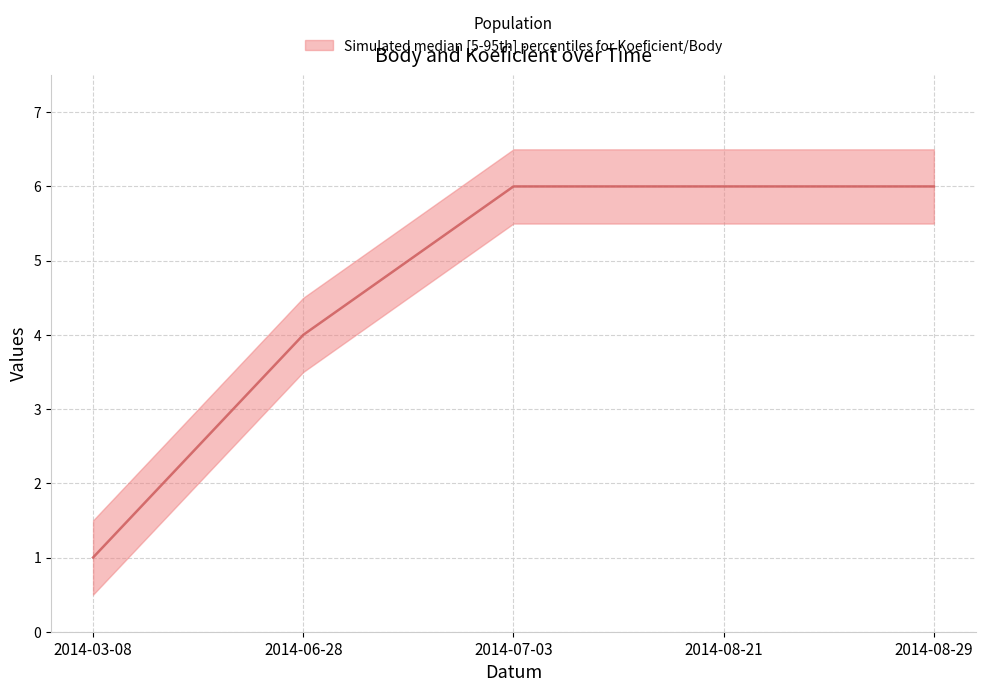

What is the approximate value at 2014-03-08?

1